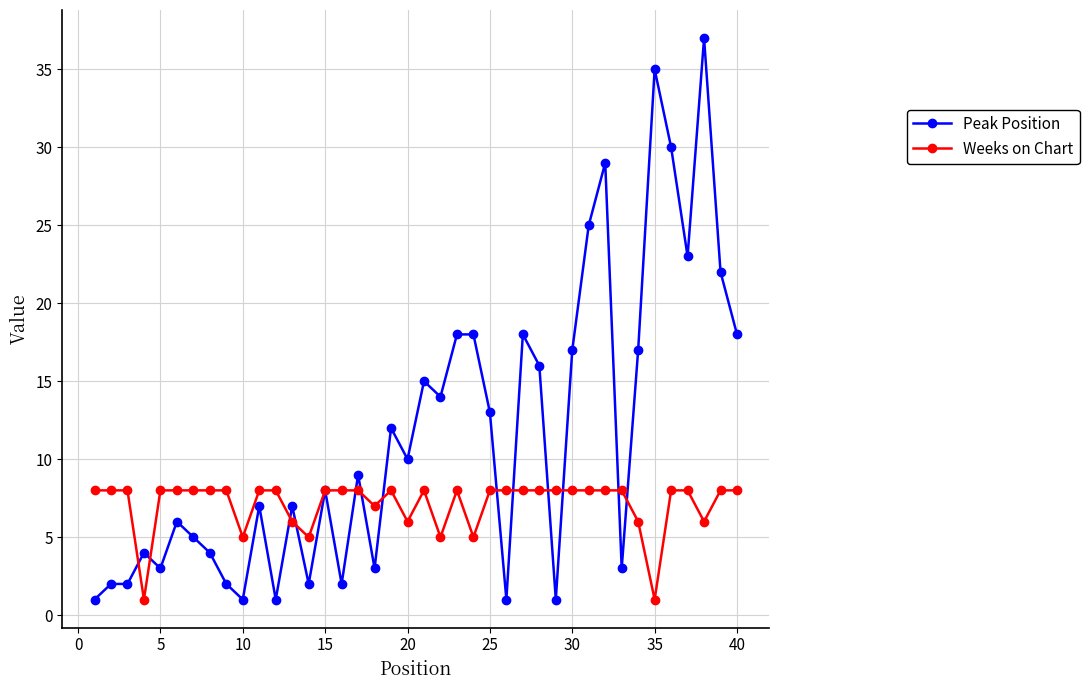

True or false: Weeks on Chart has more than 1 interior local peaks.

True